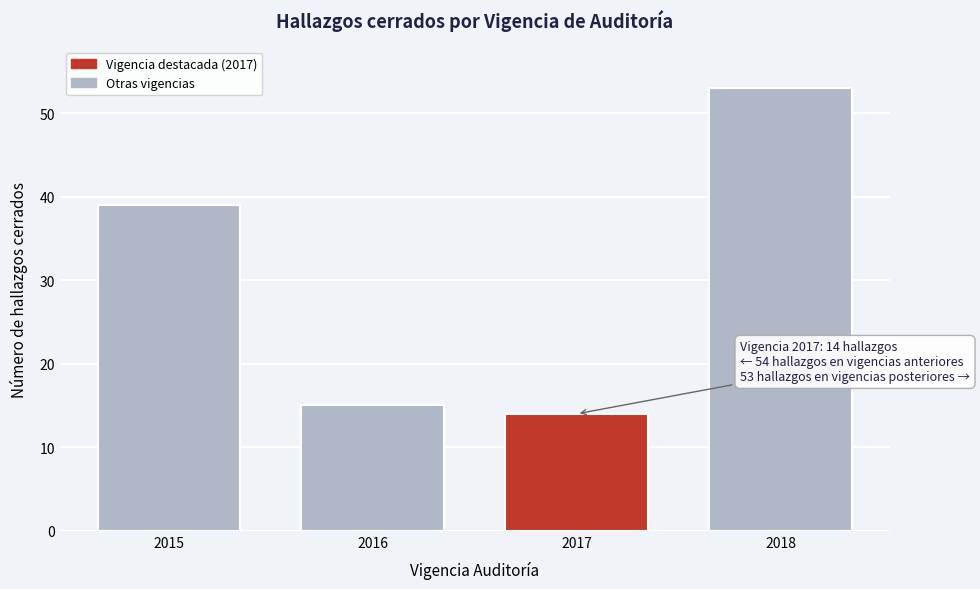

Reading left to right, transcribe all the data shown in this chart.

2015=39	2016=15	2017=14	2018=53